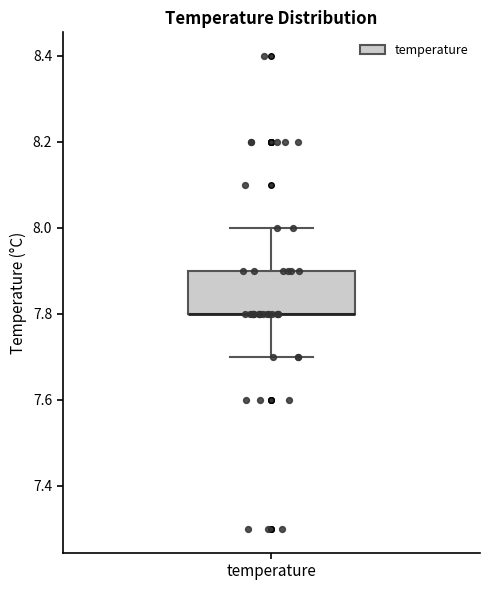

Transcribe this box plot: give where the median line is, the range the box spans, and where the two whiskers end, as read against the y-axis. The values are not printed on the chart, so give them approximately, as read against the axis.

median 7.8 (drawn on the box's lower edge), box 7.8 to 7.9, whiskers 7.7 to 8.0